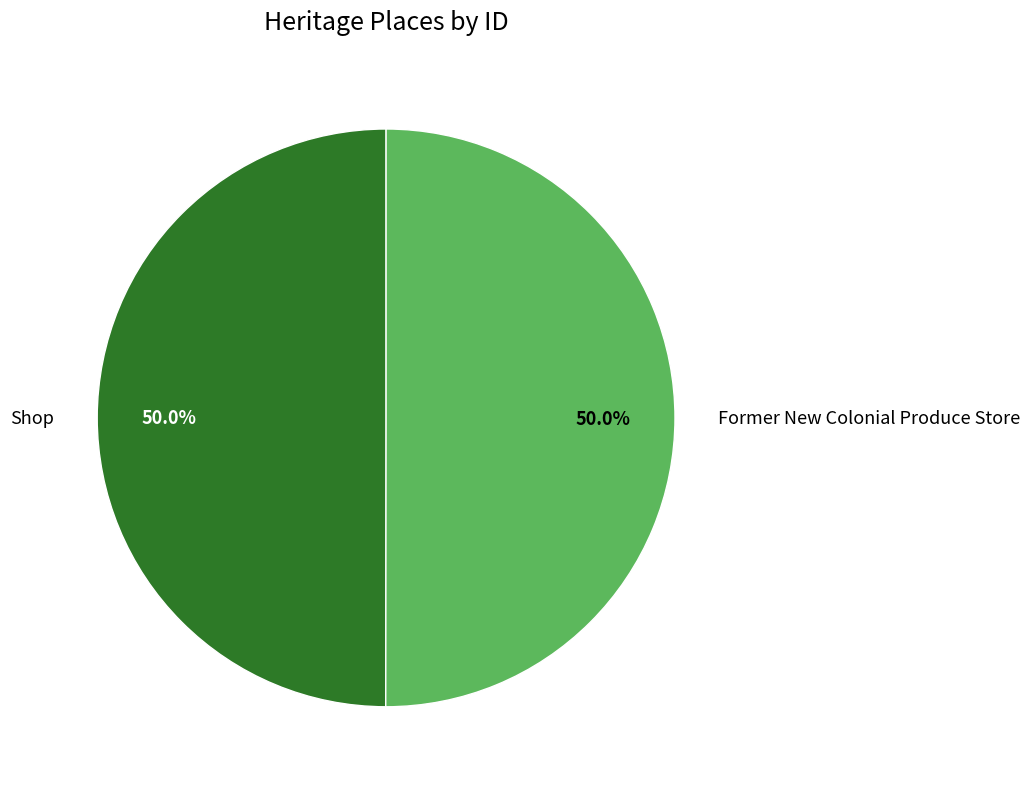

What portion of the pie excludes Shop?

50.0%